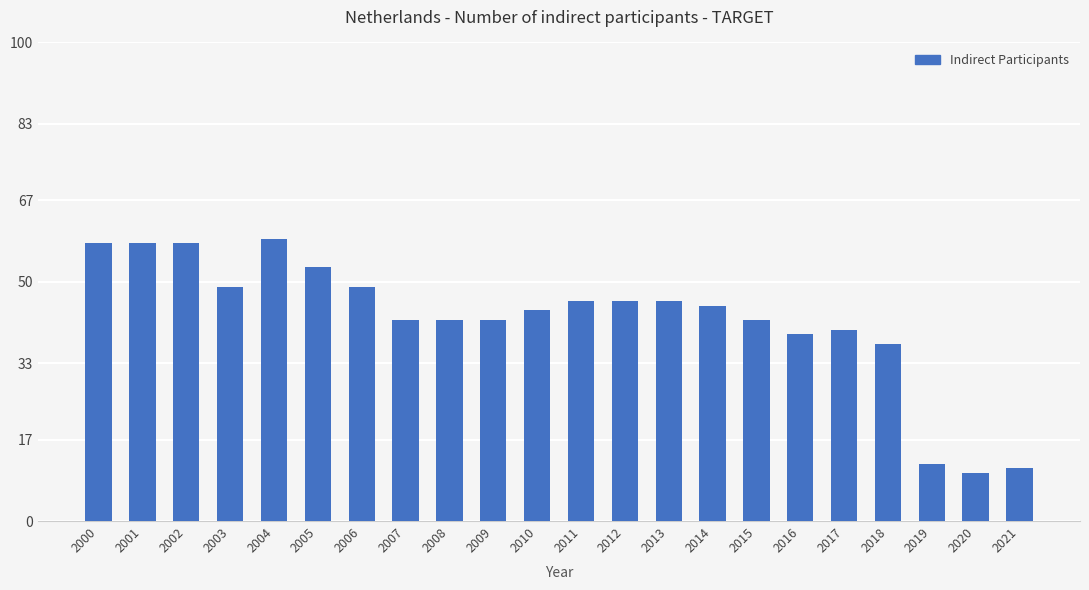

What is the approximate value at 2009, to the nearest 5?

40